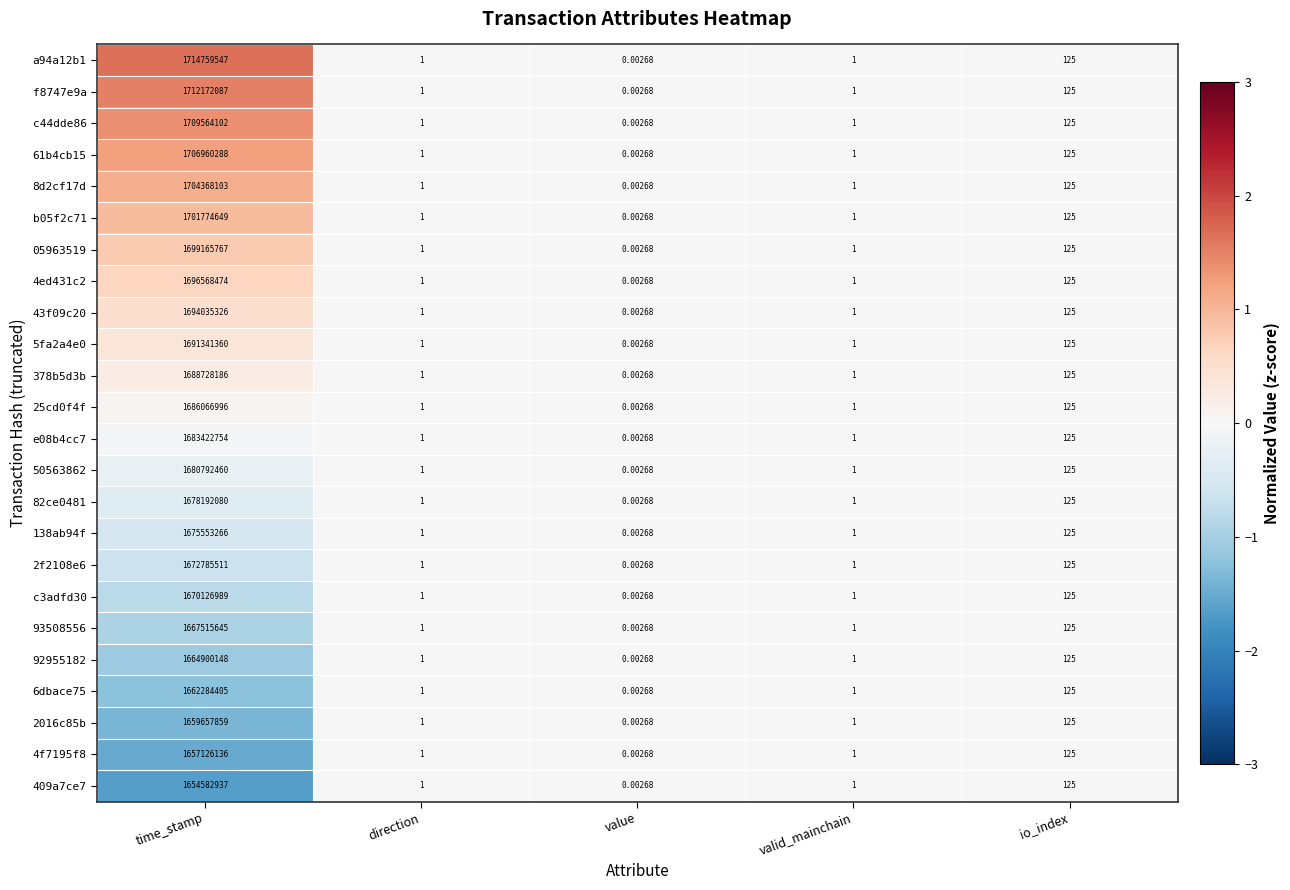

At how many categories does at least one series exceed 0?

5